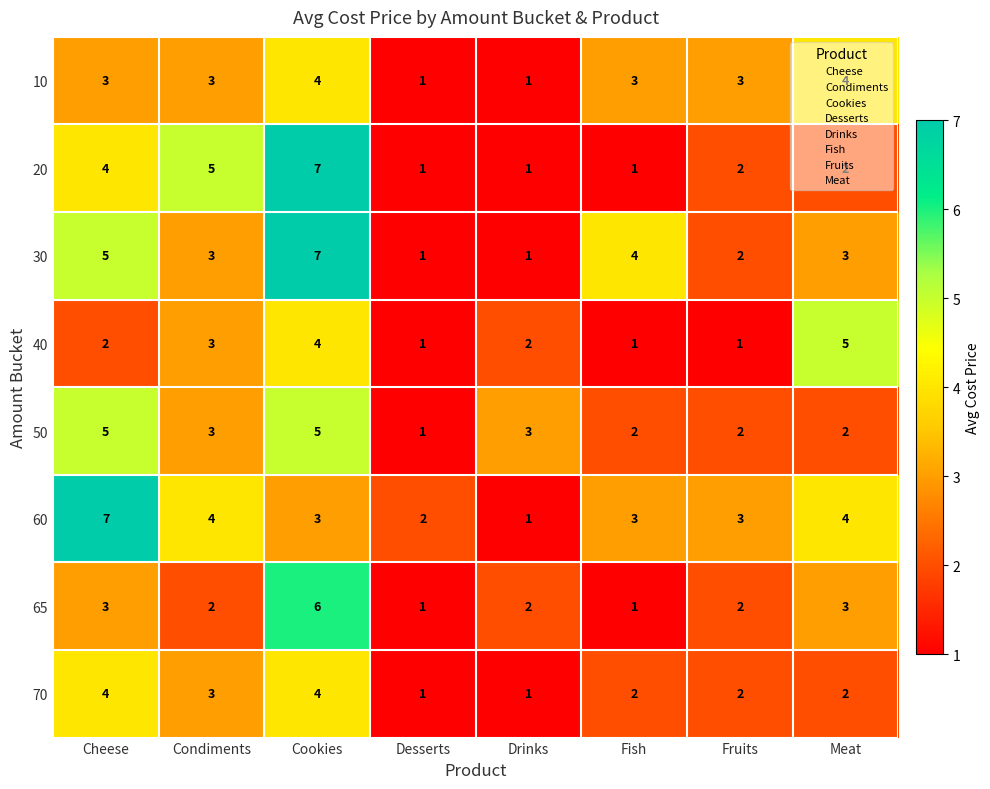

What is the total value across all series at Desserts?

9